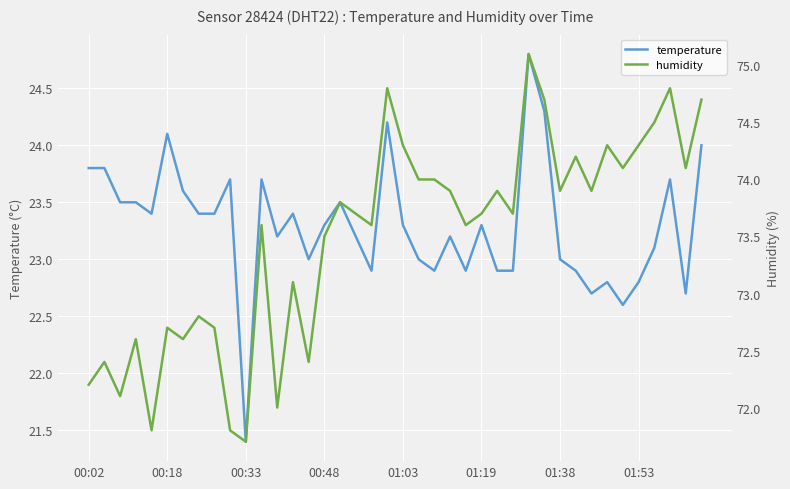

What is the maximum value for temperature?

24.8